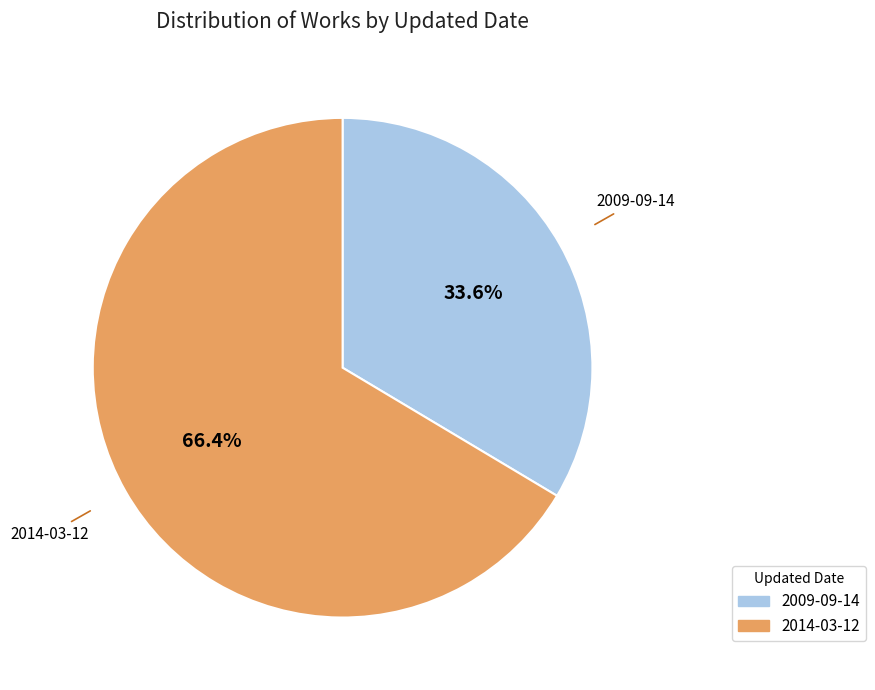

True or false: 2009-09-14 accounts for 34% of the total.

True